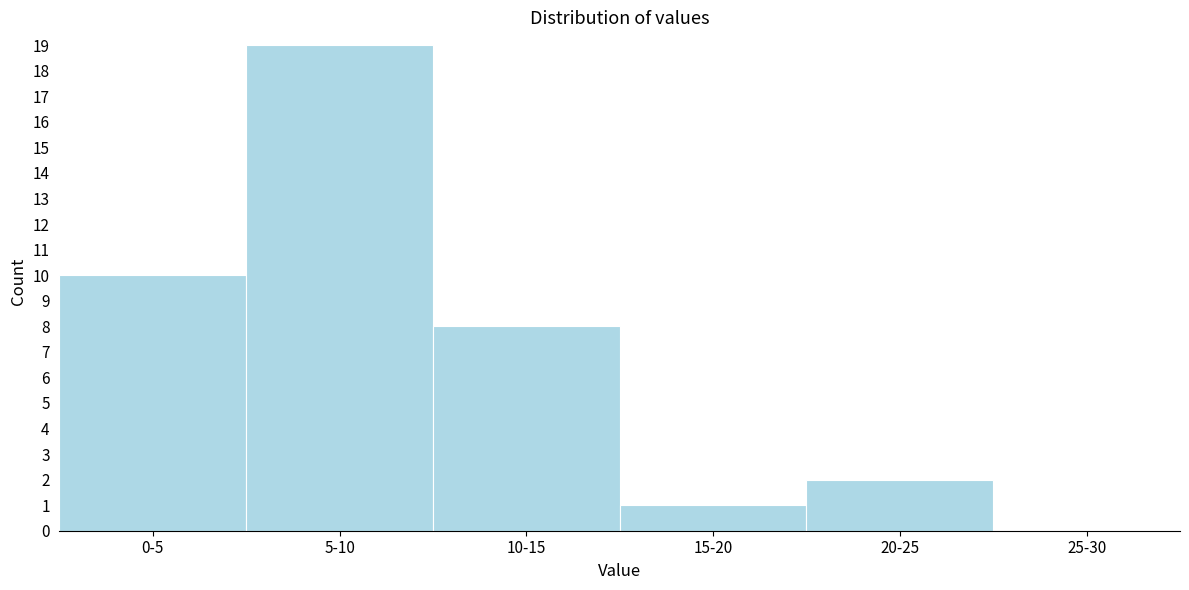

Reading left to right, transcribe all the data shown in this chart.

0-5=10	5-10=19	10-15=8	15-20=1	20-25=2	25-30=0